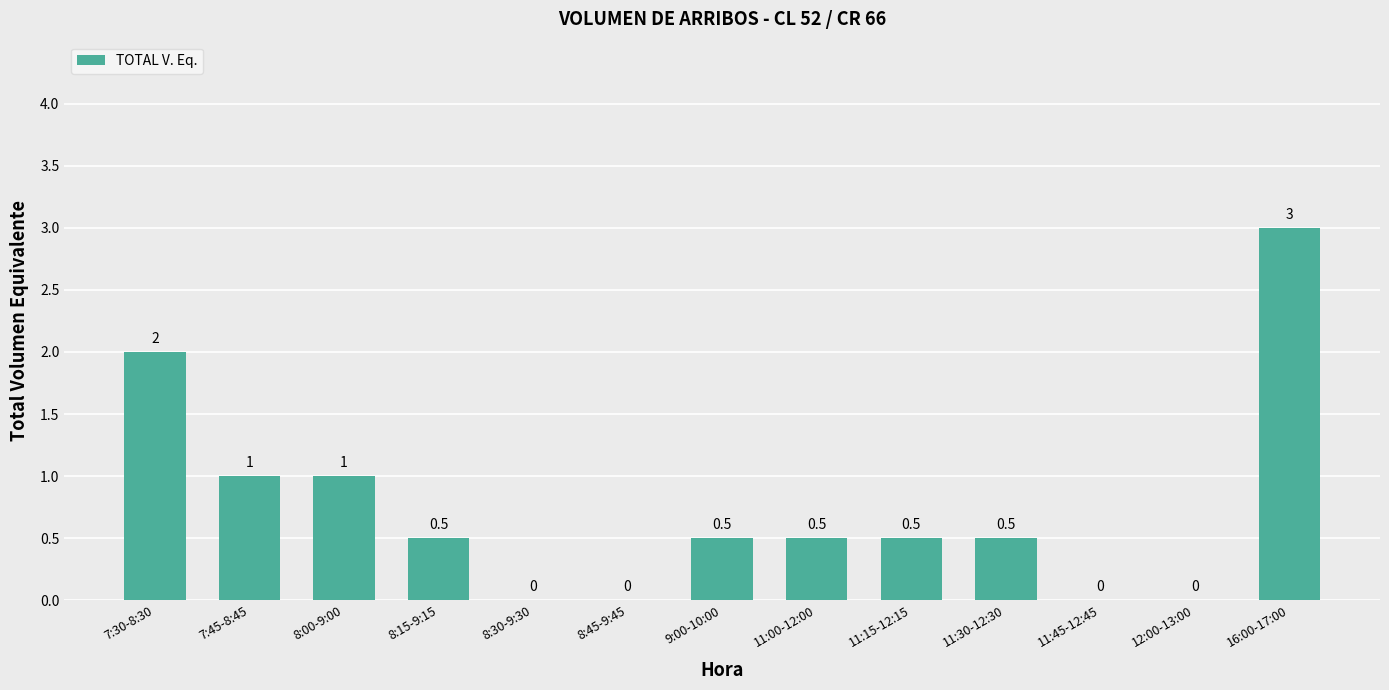

How many values are between 0 and 1?

11